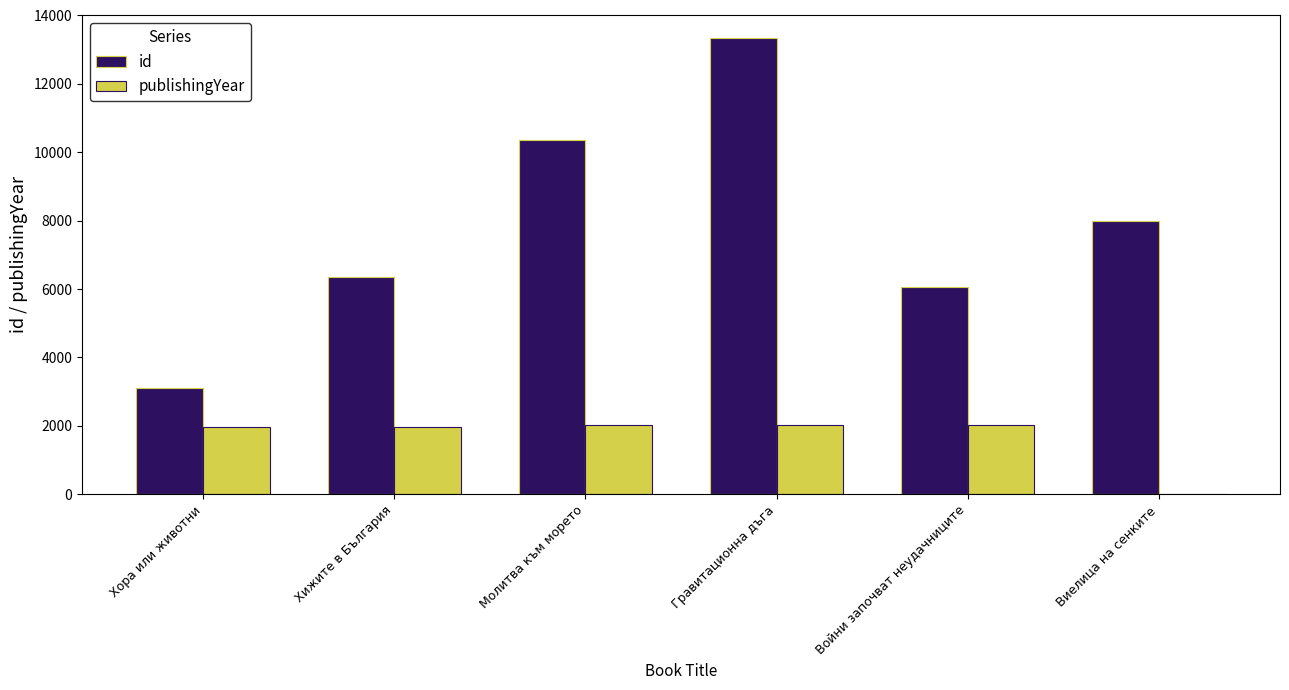

Which series changed the most between Молитва към морето and Гравитационна дъга?

id